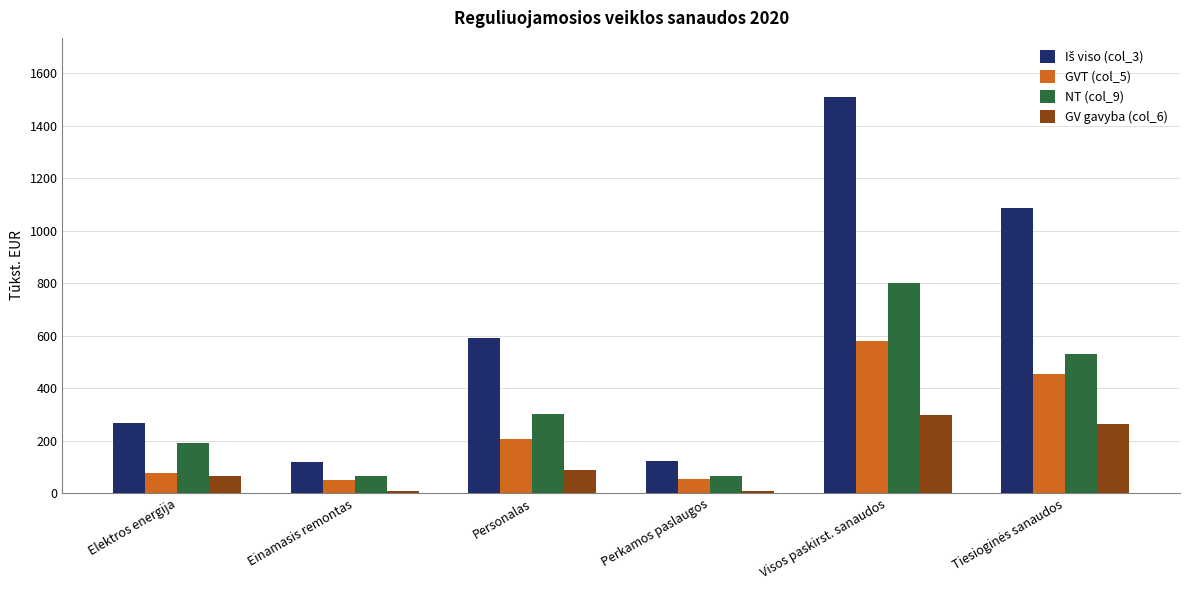

What is the maximum value shown in the chart?

1508.0